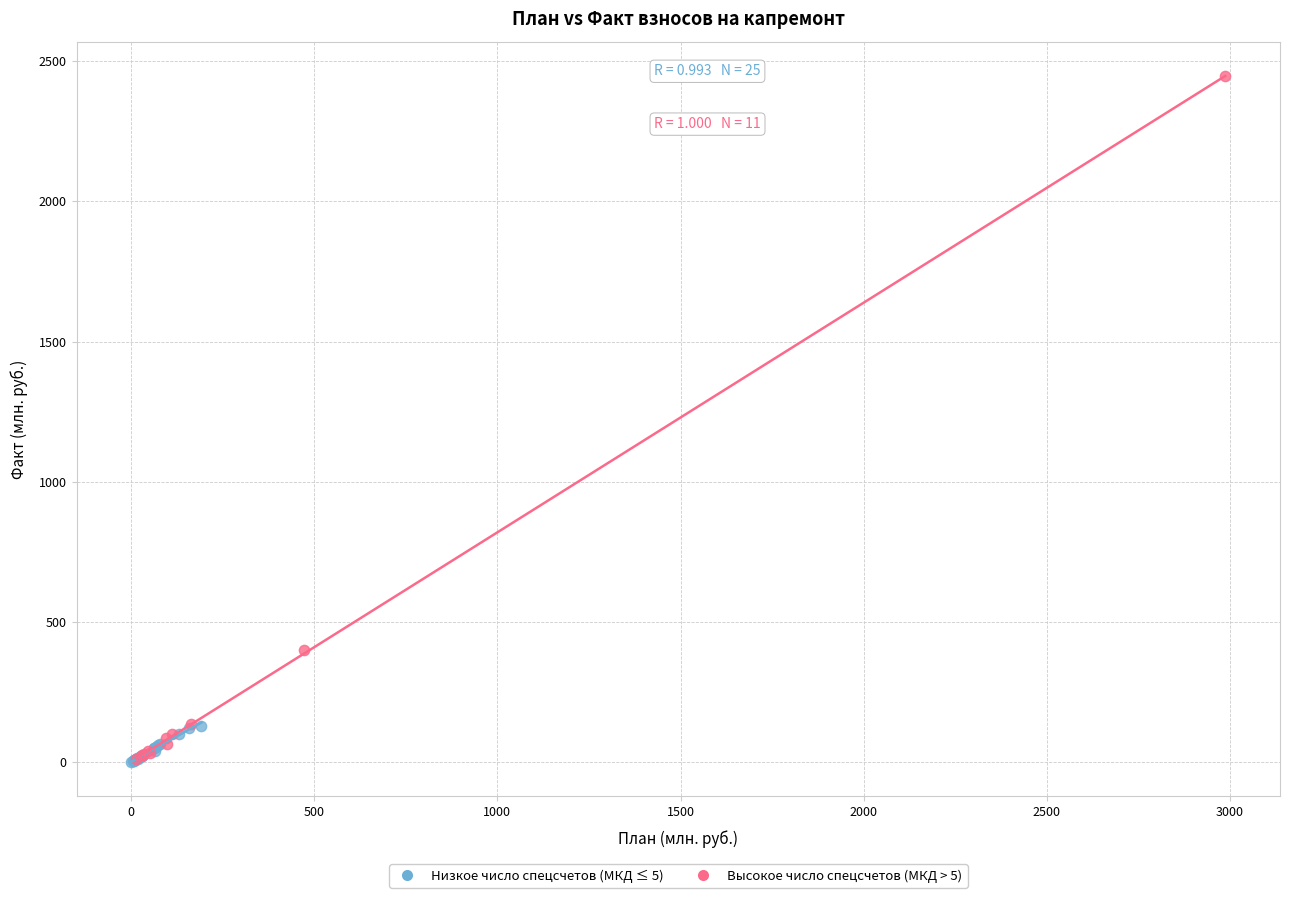

Which series has the largest Y range (max minus min)?

Высокое число спецсчетов (МКД > 5)